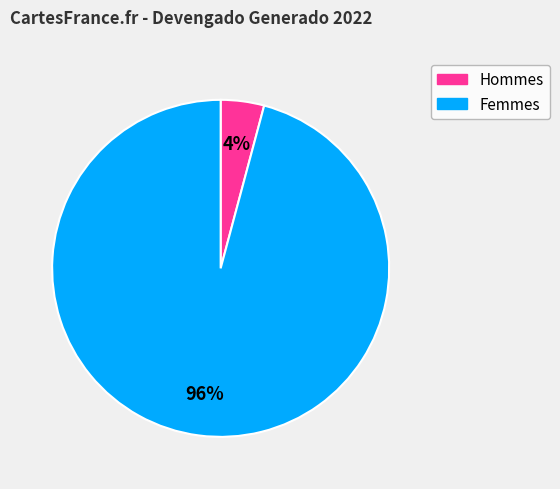

Does any single category account for the majority?

Yes